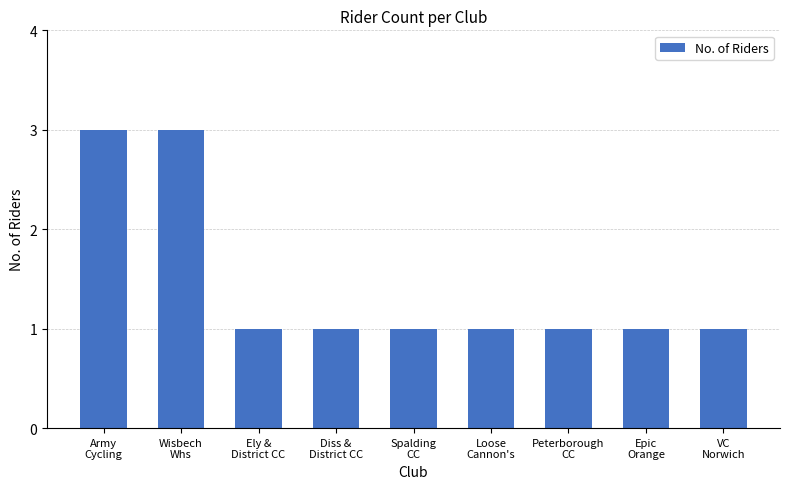

What is the change in value from Army
Cycling to Epic
Orange?

-2